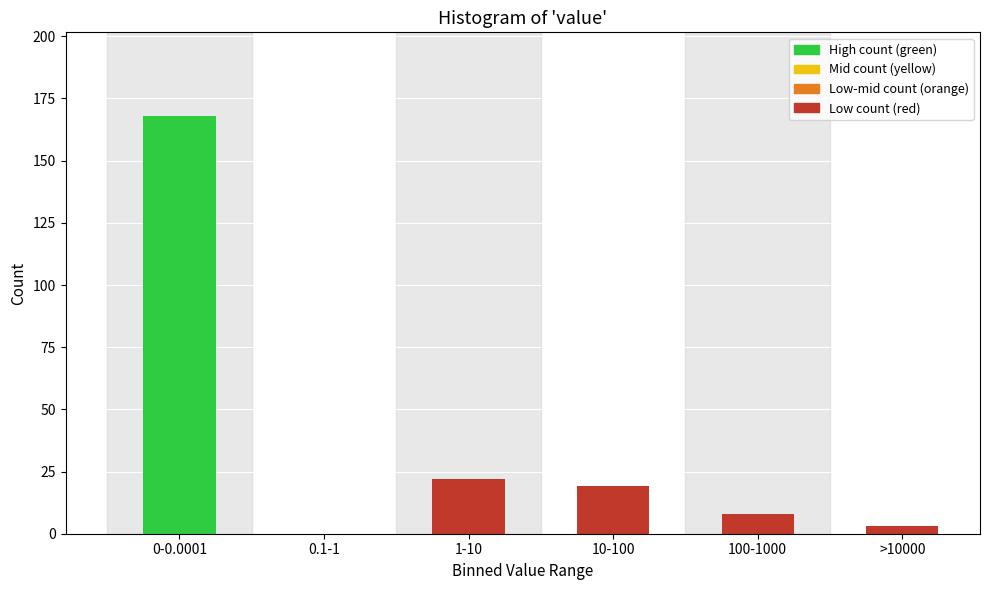

Reading right to left, what are all the values shown in this chart?

>10000=3	100-1000=8	10-100=19	1-10=22	0.1-1=0	0-0.0001=168